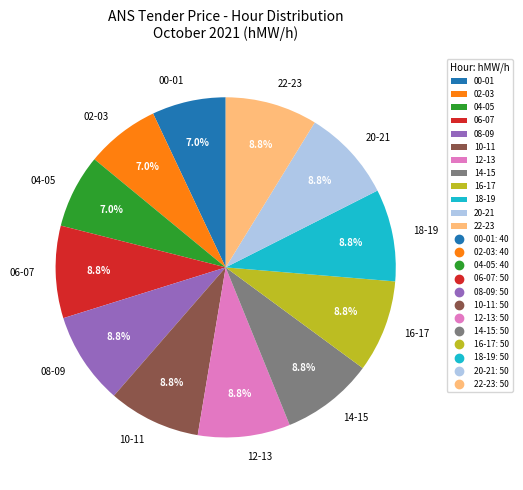

Does any single category account for the majority?

No